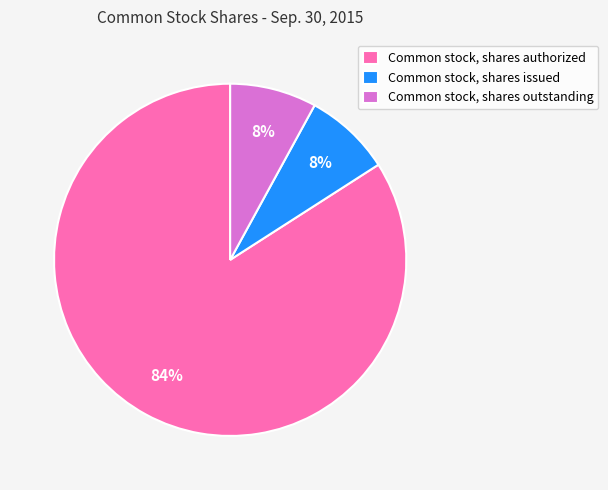

True or false: Common stock, shares authorized accounts for 78% of the total.

False